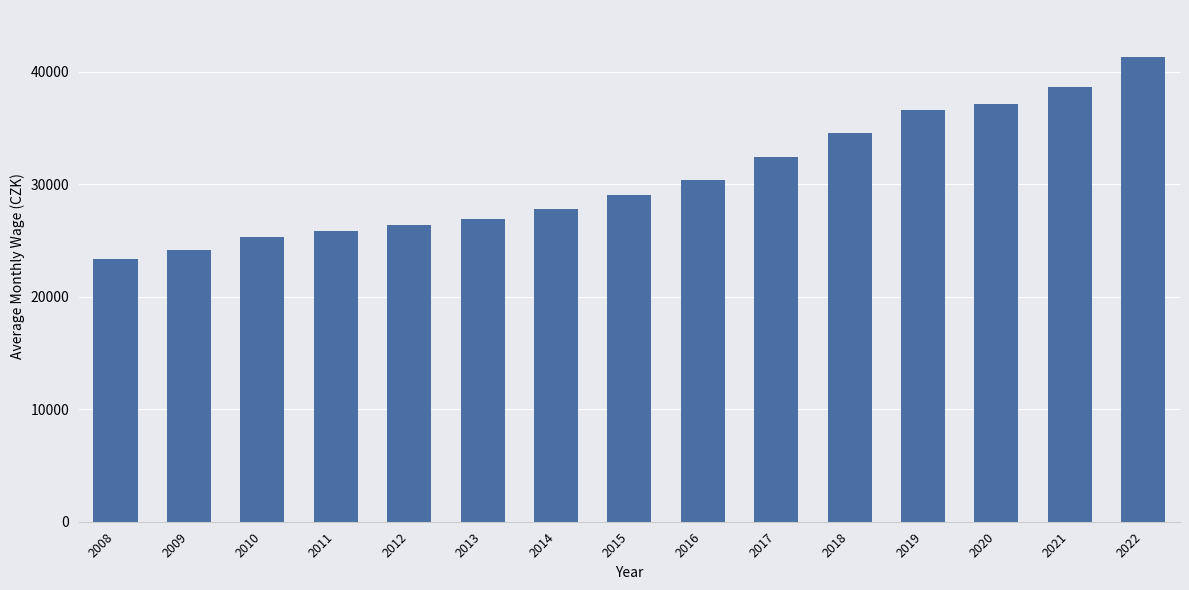

What is the value of the 8th bar from the left?

29052